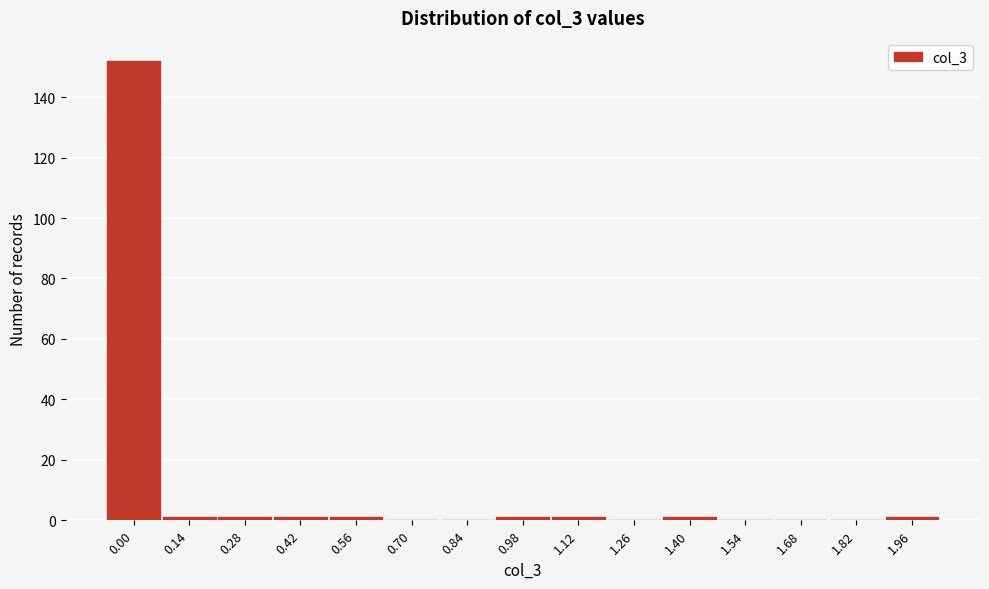

Reading left to right, what are all the values shown in this chart?

0.00=152	0.14=1	0.28=1	0.42=1	0.56=1	0.70=0	0.84=0	0.98=1	1.12=1	1.26=0	1.40=1	1.54=0	1.68=0	1.82=0	1.96=1